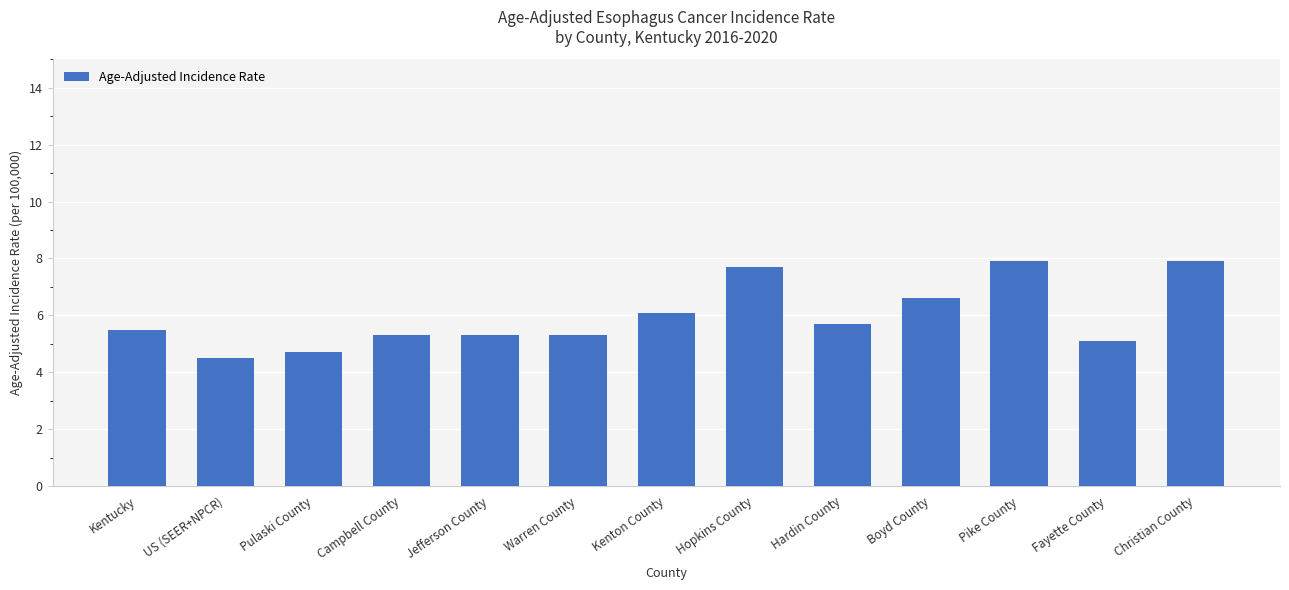

True or false: the data shows 9.5 at Kentucky.

False